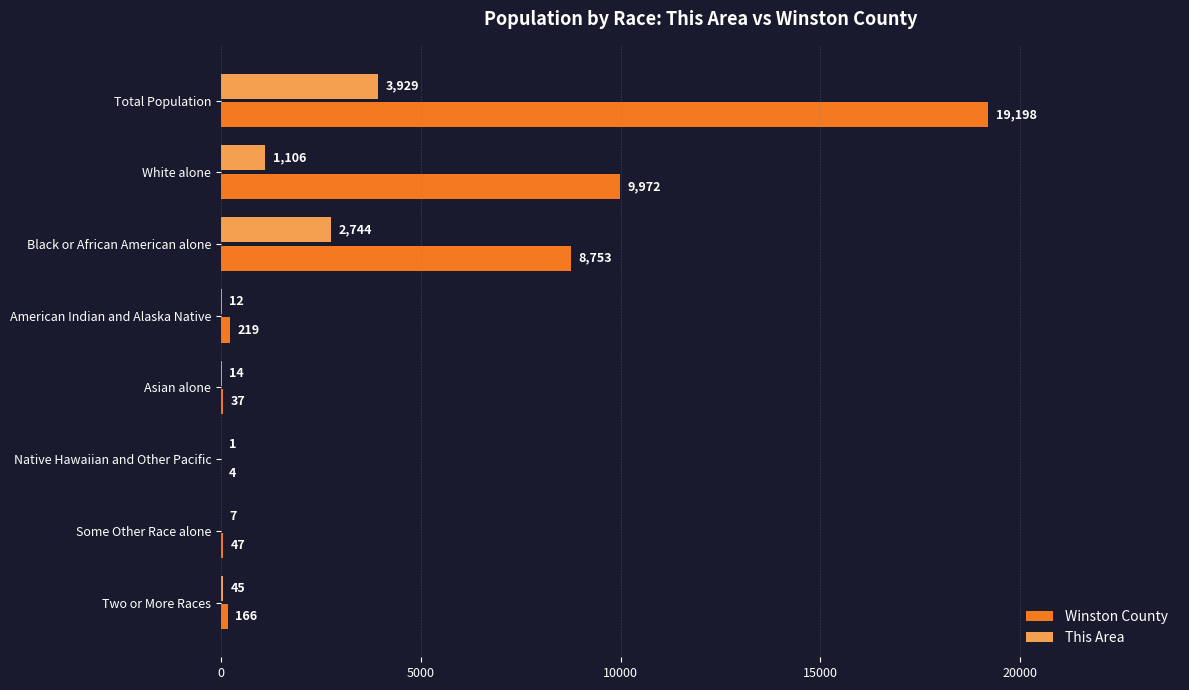

Where is This Area nearest to the value 1965?

Black or African American alone